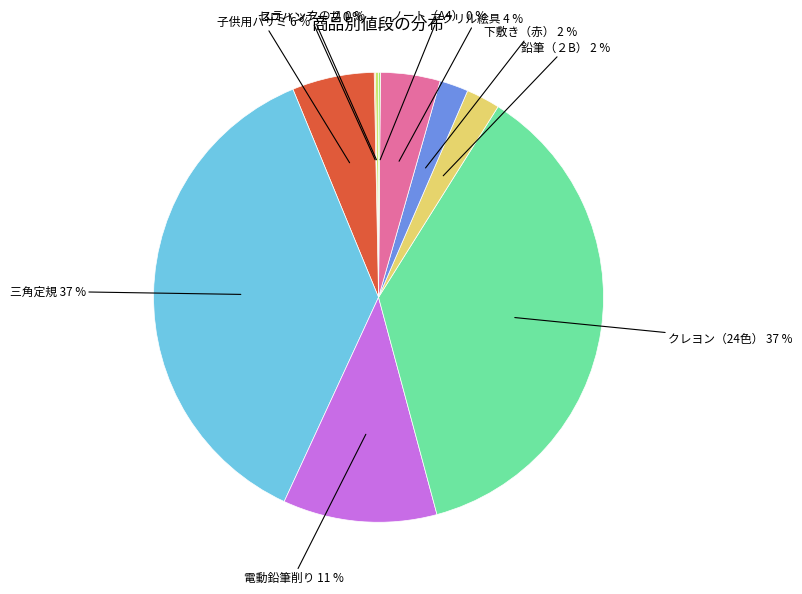

Is 三角定規 the majority of the pie?

No